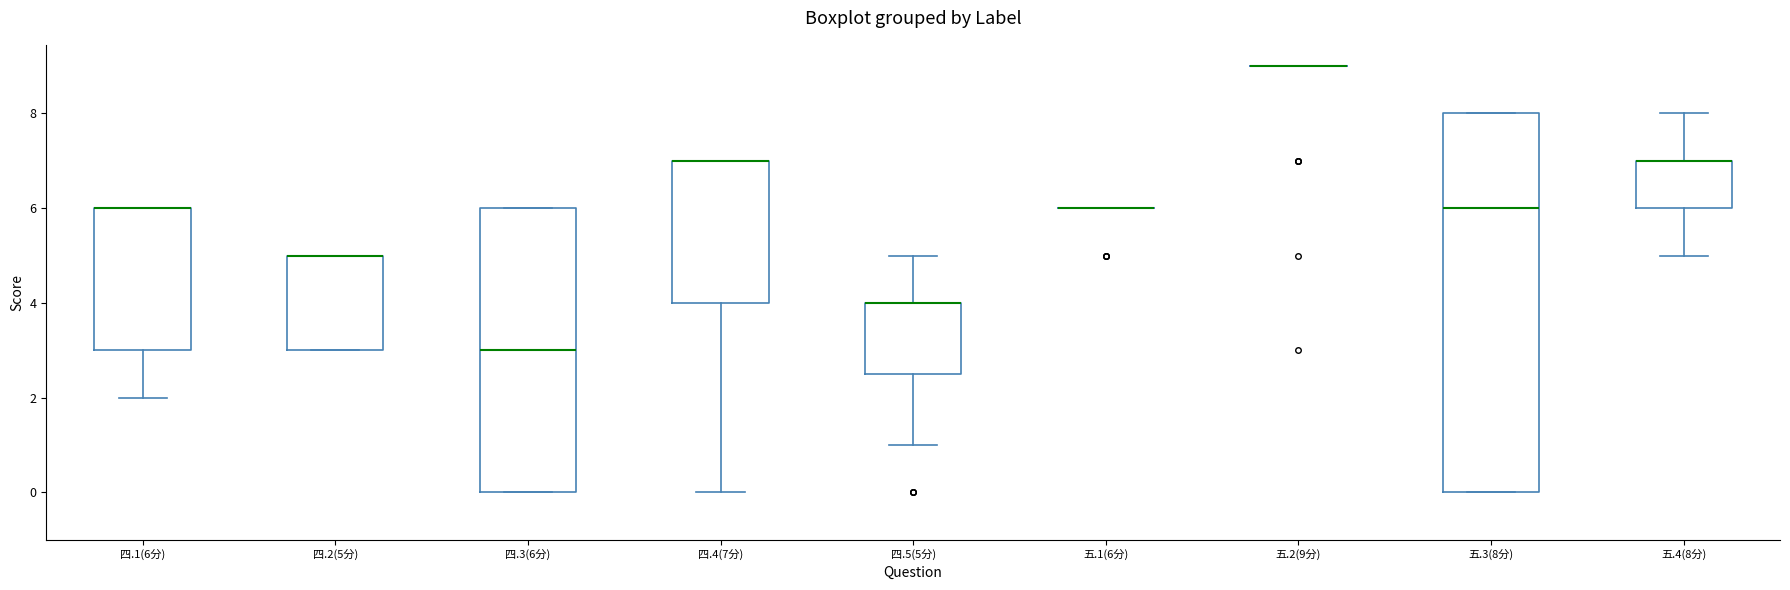

Comparing the boxes themselves (not the whiskers), which one is the tallest?

五.3(8分)